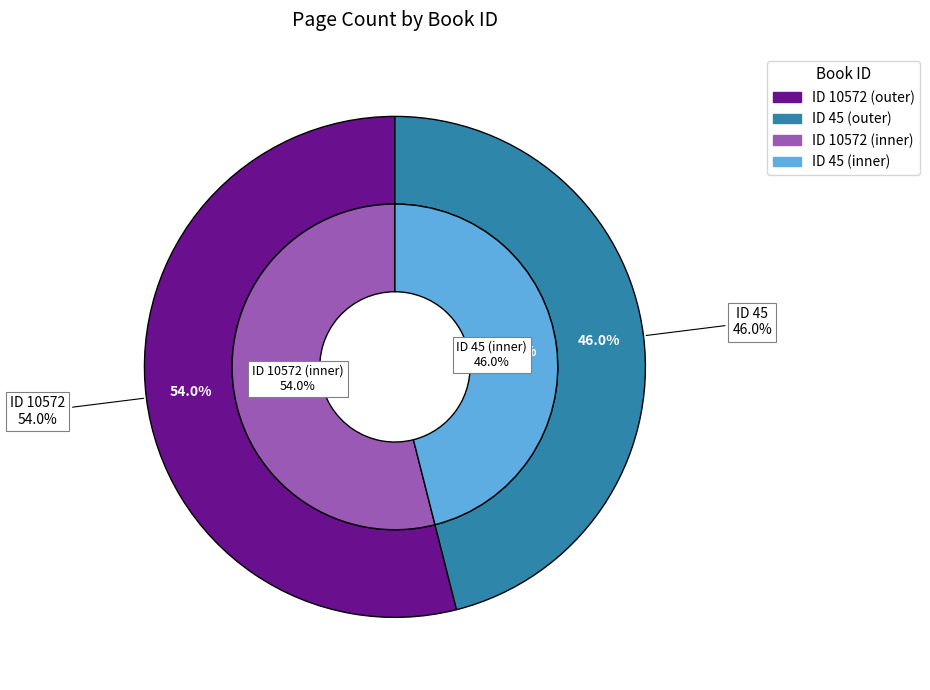

True or false: 45 accounts for 59% of the total.

False